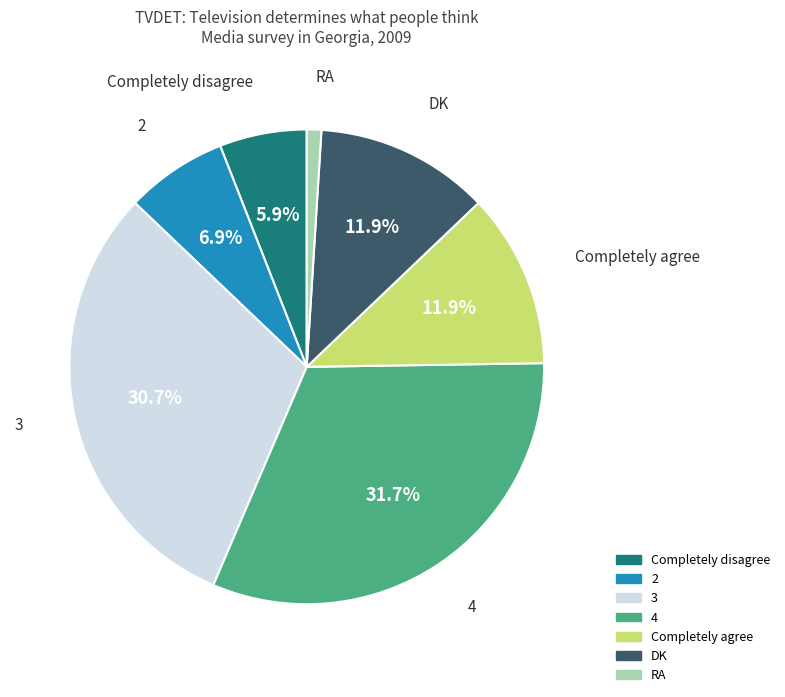

Which has a higher value, 3 or Completely disagree?

3